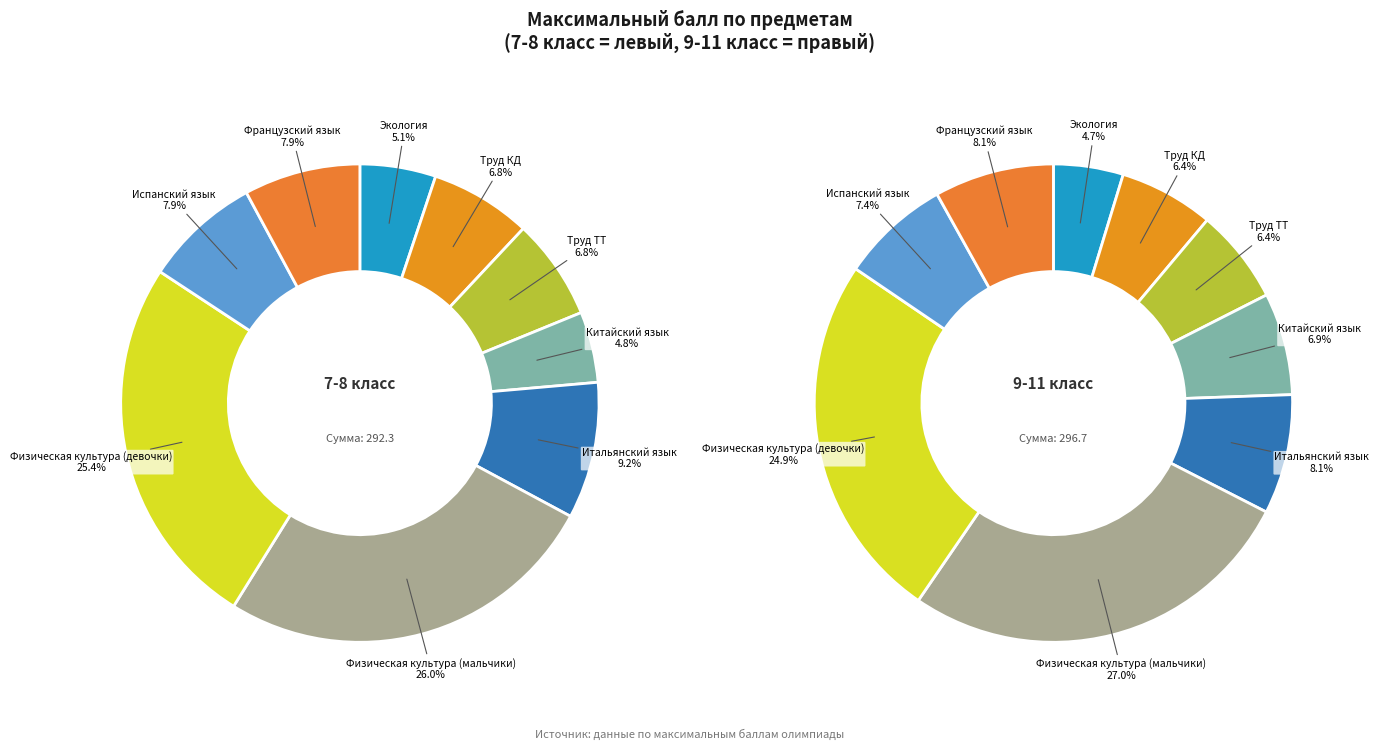

Does values_7_8 represent more than half of the total?

No